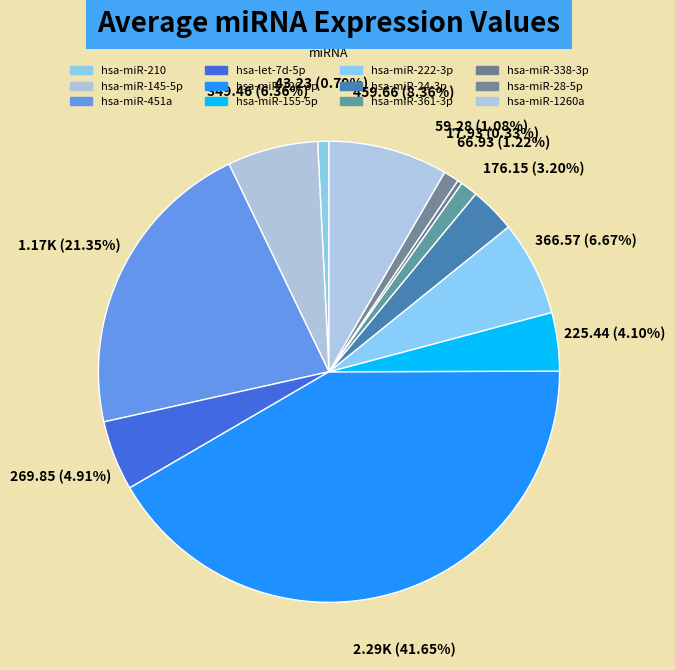

Is it true that hsa-miR-361-3p is 10% of the pie?

False